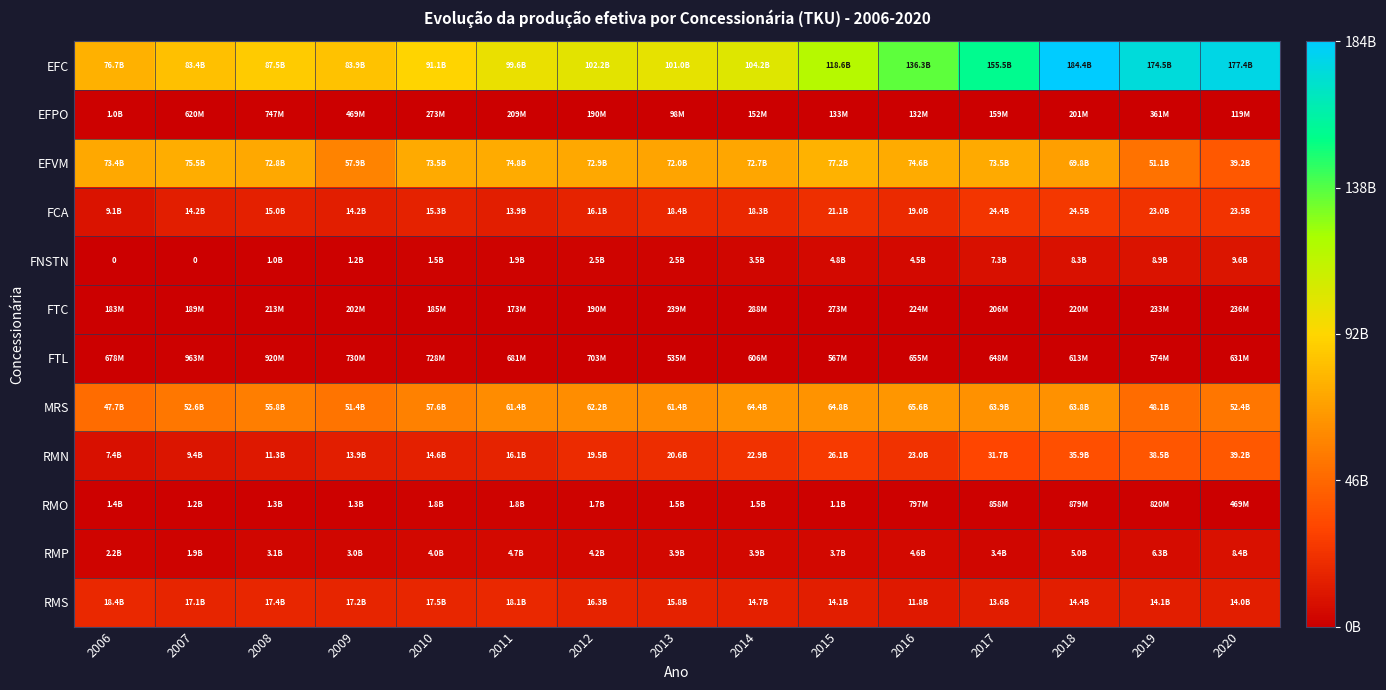

Rank the categories by EFPO value from highest to lowest.

2006, 2008, 2007, 2009, 2019, 2010, 2011, 2018, 2012, 2017, 2014, 2015, 2016, 2020, 2013